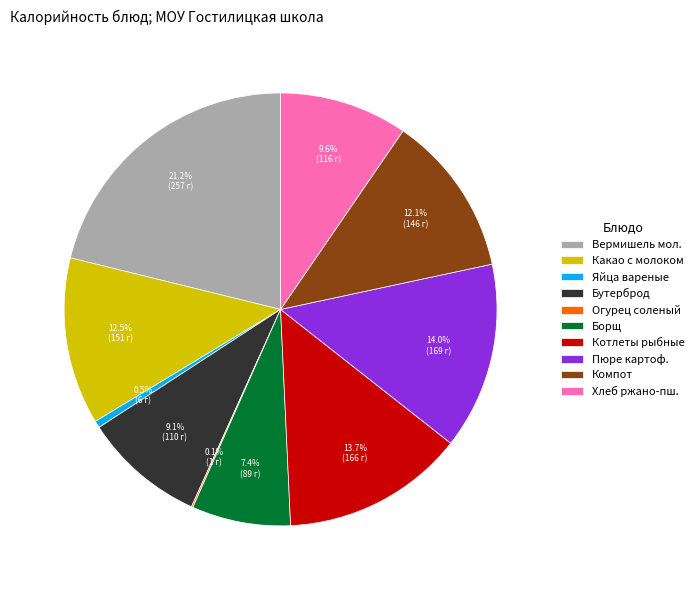

To the nearest percent, what percentage of the pie is Котлеты рыбные?

14%